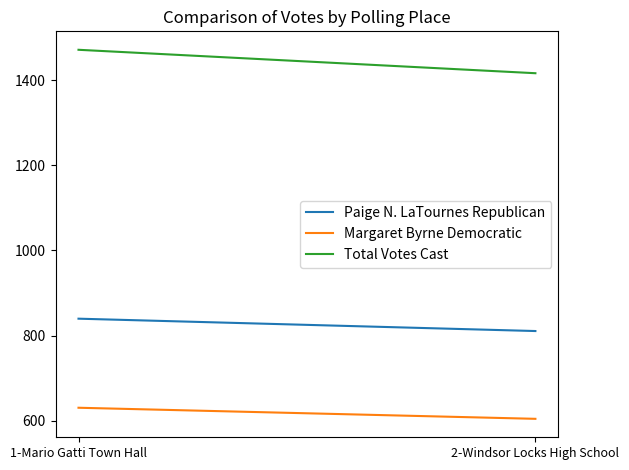

Reading left to right, list all the values displayed in this chart.

Paige N. LaTournes Republican: 1-Mario Gatti Town Hall=840	2-Windsor Locks High School=811
Margaret Byrne Democratic: 1-Mario Gatti Town Hall=631	2-Windsor Locks High School=605
Total Votes Cast: 1-Mario Gatti Town Hall=1471	2-Windsor Locks High School=1416